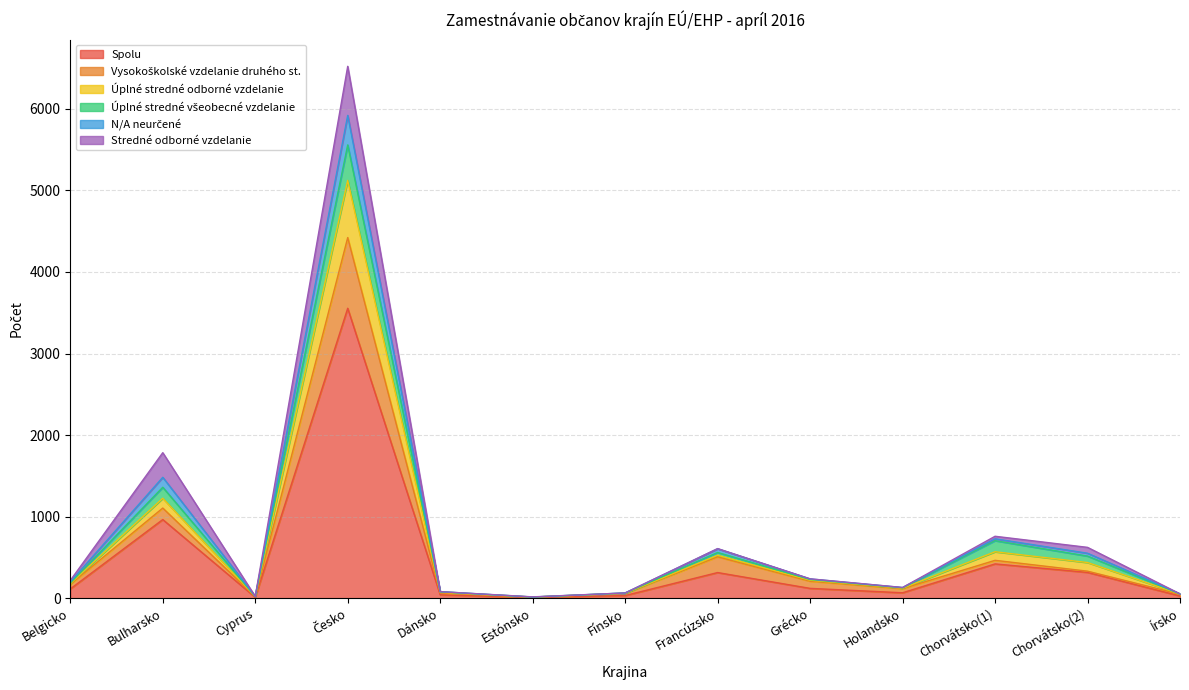

True or false: Vysokoškolské vzdelanie druhého st. and Spolu intersect in this chart.

False